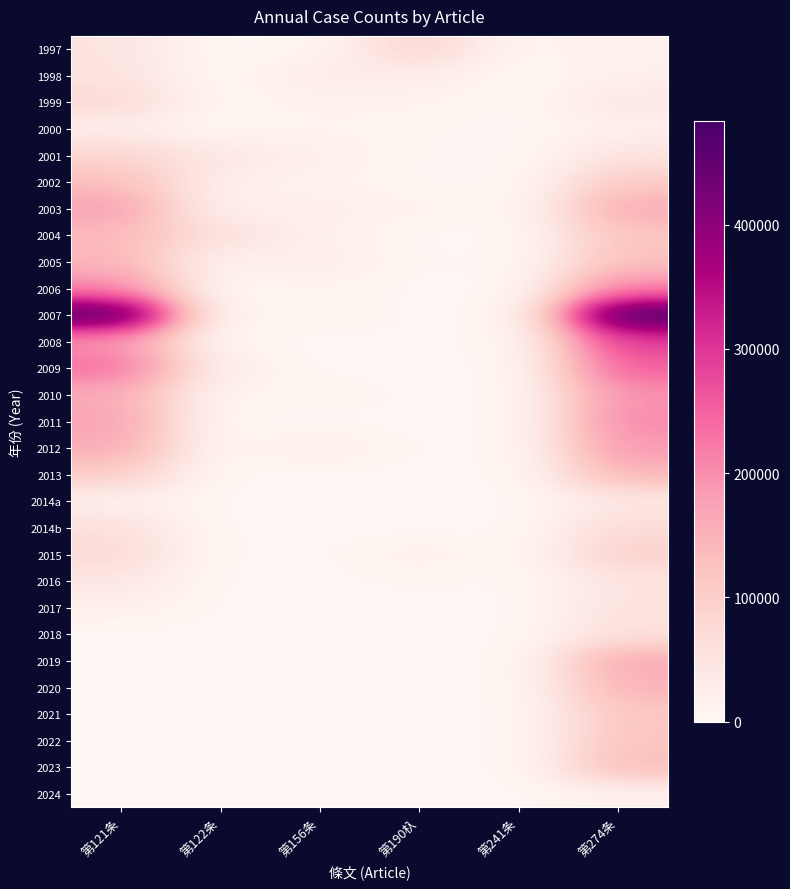

Reading right to left, extract all data points from this chart.

1997: 第274条=18800	第241条=4500	第190杁=88562	第156条=5000	第122条=0	第121条=48500
1998: 第274条=18110	第241条=0	第190杁=29906	第156条=32500	第122条=0	第121条=50910
1999: 第274条=42500	第241条=0	第190杁=11600	第156条=15000	第122条=2600	第121条=75250
2000: 第274条=20100	第241条=0	第190杁=4800	第156条=9000	第122条=1500	第121条=26200
2001: 第274条=51200	第241条=0	第190杁=2300	第156条=20900	第122条=43000	第121条=83400
2002: 第274条=107105	第241条=0	第190杁=2500	第156条=12500	第122条=23300	第121条=130400
2003: 第274条=162300	第241条=0	第190杁=13000	第156条=23750	第122条=17000	第121条=177500
2004: 第274条=119200	第241条=0	第190杁=0	第156条=19000	第122条=60000	第121条=140200
2005: 第274条=126650	第241条=0	第190杁=2500	第156条=28000	第122条=15000	第121条=145650
2006: 第274条=212500	第241条=0	第190杁=0	第156条=10000	第122条=0	第121条=208800
2007: 第274条=483100	第241条=0	第190杁=0	第156条=11500	第122条=0	第121条=474000
2008: 第274条=291300	第241条=0	第190杁=2000	第156条=0	第122条=2000	第121条=193200
2009: 第274条=250900	第241条=0	第190杁=0	第156条=0	第122条=25000	第121条=234900
2010: 第274条=197000	第241条=0	第190杁=0	第156条=10000	第122条=4000	第121条=163400
2011: 第274条=205600	第241条=0	第190杁=0	第156条=0	第122条=0	第121条=175600
2012: 第274条=187200	第241条=0	第190杁=0	第156条=30000	第122条=0	第121条=161700
2013: 第274条=145250	第241条=0	第190杁=0	第156条=0	第122条=0	第121条=104200
2014a: 第274条=38800	第241条=0	第190杁=0	第156条=0	第122条=0	第121条=19500
2014b: 第274条=69300	第241条=0	第190杁=0	第156条=0	第122条=0	第121条=60000
2015: 第274条=95700	第241条=0	第190杁=19200	第156条=0	第122条=0	第121条=73200
2016: 第274条=47300	第241条=0	第190杁=4500	第156条=0	第122条=0	第121条=43800
2017: 第274条=52300	第241条=0	第190杁=0	第156条=0	第122条=0	第121条=21250
2018: 第274条=59000	第241条=0	第190杁=0	第156条=0	第122条=0	第121条=0
2019: 第274条=163700	第241条=0	第190杁=0	第156条=0	第122条=0	第121条=0
2020: 第274条=148900	第241条=0	第190杁=0	第156条=0	第122条=0	第121条=0
2021: 第274条=115500	第241条=0	第190杁=0	第156条=0	第122条=0	第121条=0
2022: 第274条=119000	第241条=0	第190杁=0	第156条=0	第122条=0	第121条=0
2023: 第274条=134000	第241条=0	第190杁=0	第156条=0	第122条=0	第121条=1500
2024: 第274条=16000	第241条=0	第190杁=0	第156条=0	第122条=0	第121条=0